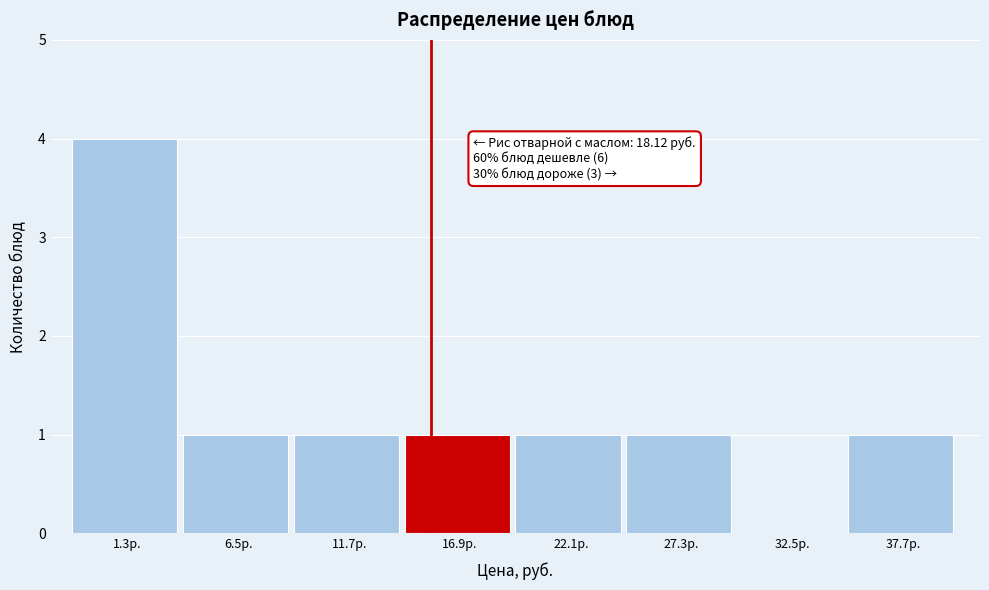

Reading left to right, extract all data points from this chart.

1.3р.=4	6.5р.=1	11.7р.=1	16.9р.=1	22.1р.=1	27.3р.=1	32.5р.=0	37.7р.=1